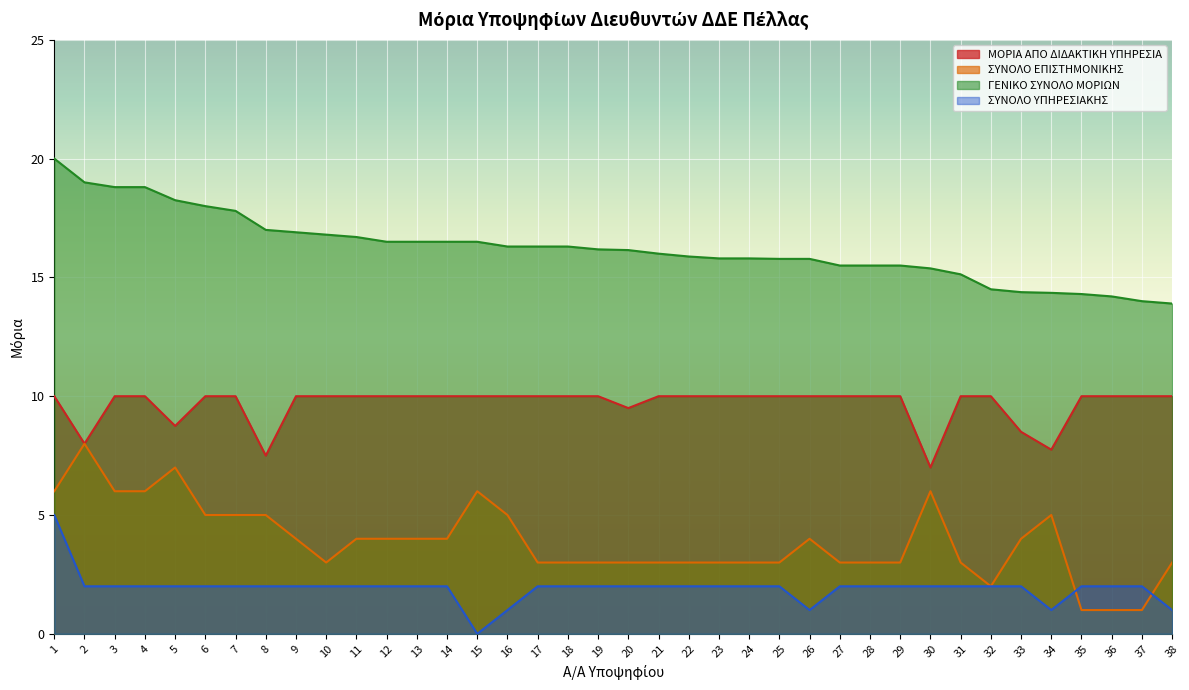

The ΜΟΡΙΑ ΑΠΟ ΔΙΔΑΚΤΙΚΗ ΥΠΗΡΕΣΙΑ series shows 8.8 at 5. True or false?

True